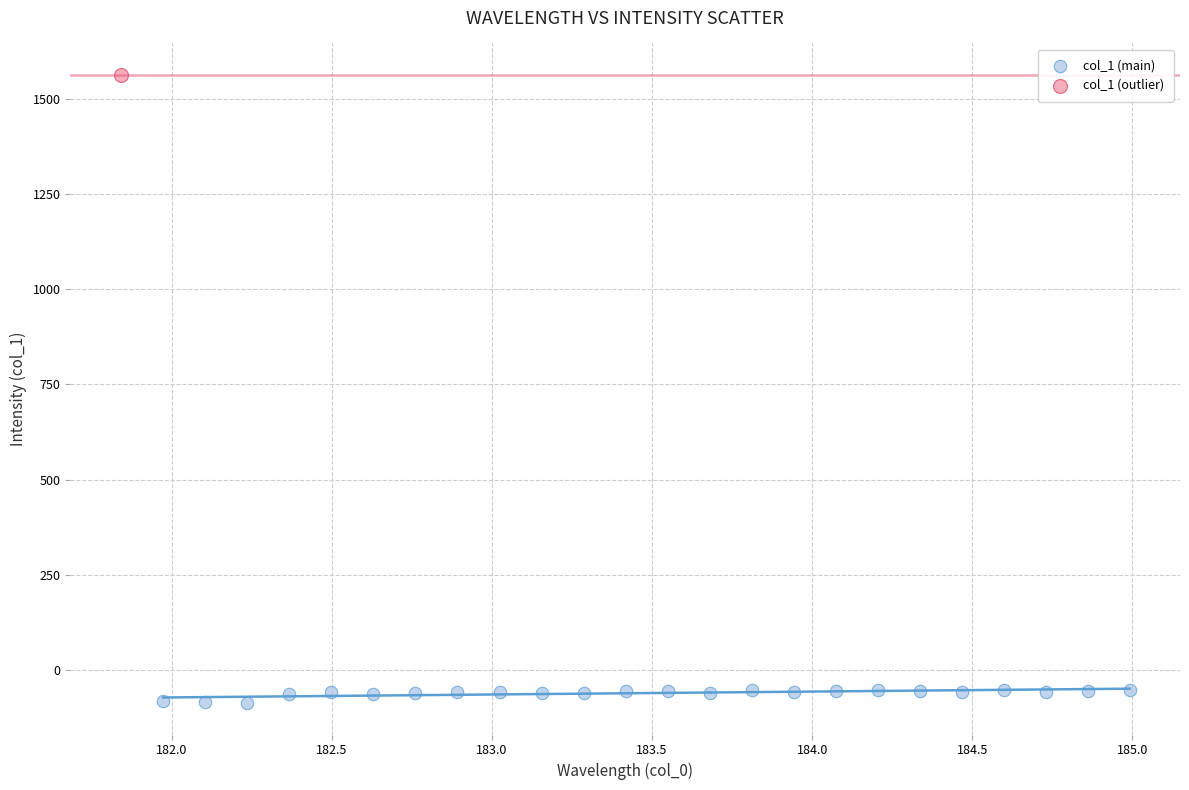

What are all the series names shown in the legend?

col_1 (main), col_1 (outlier)